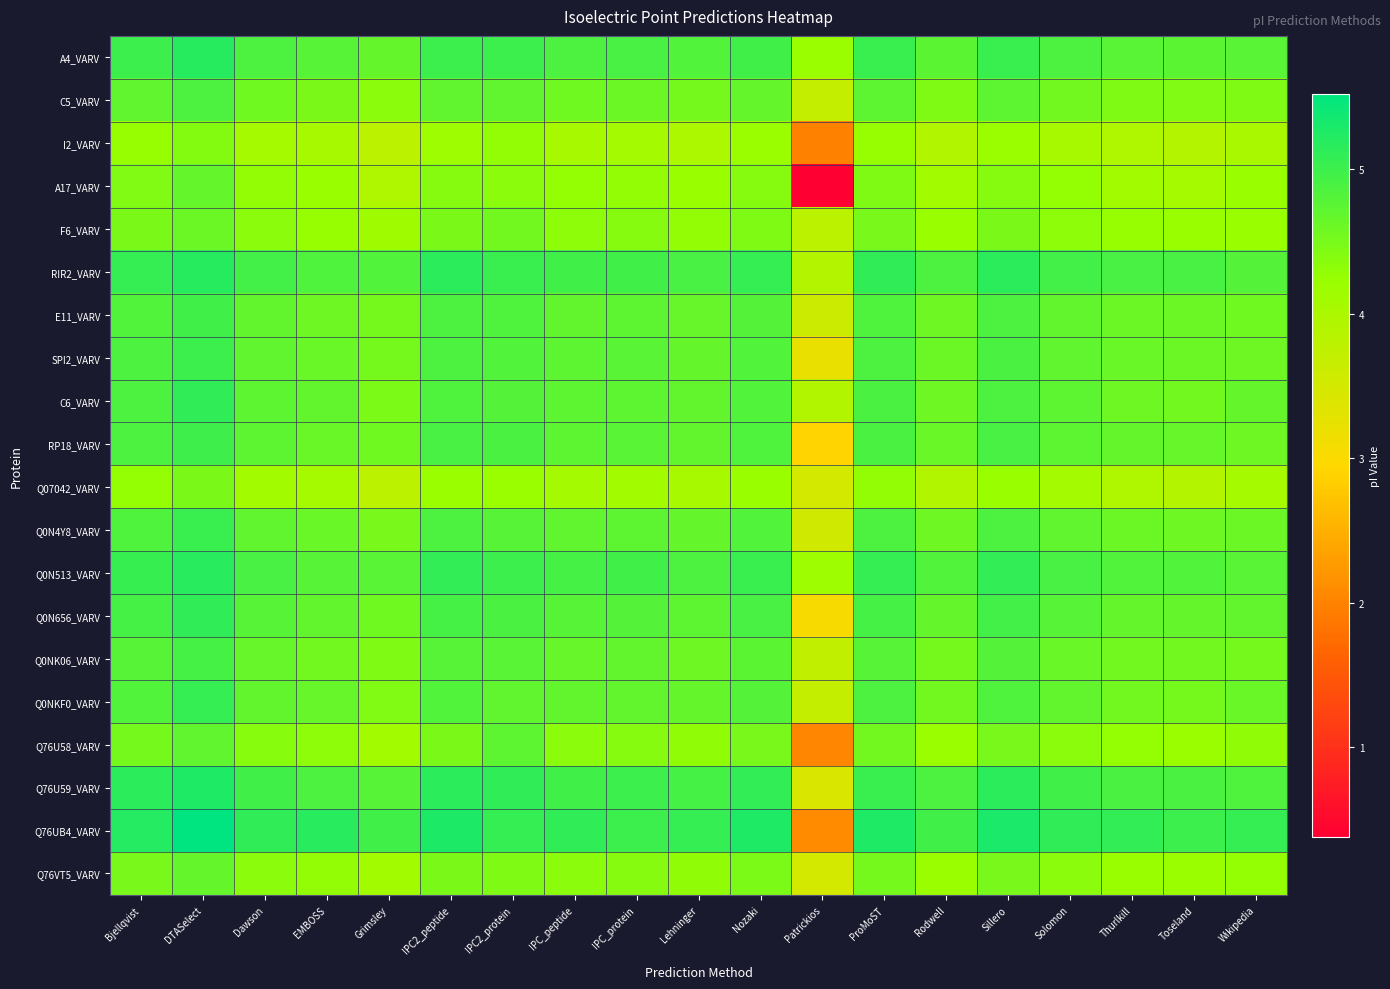

At which category does the chart reach its minimum across all series?

Patrickios